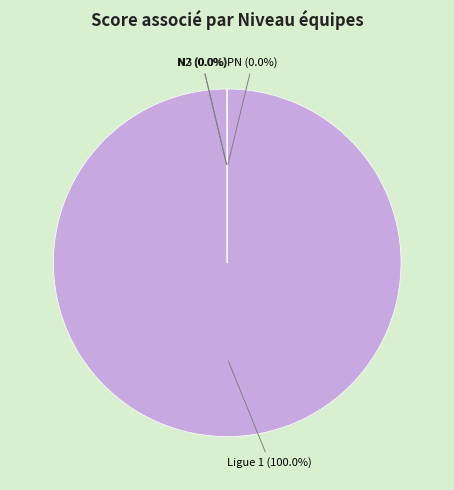

Approximately how many times larger is the value at Ligue 1 compared to N2?

10000.0